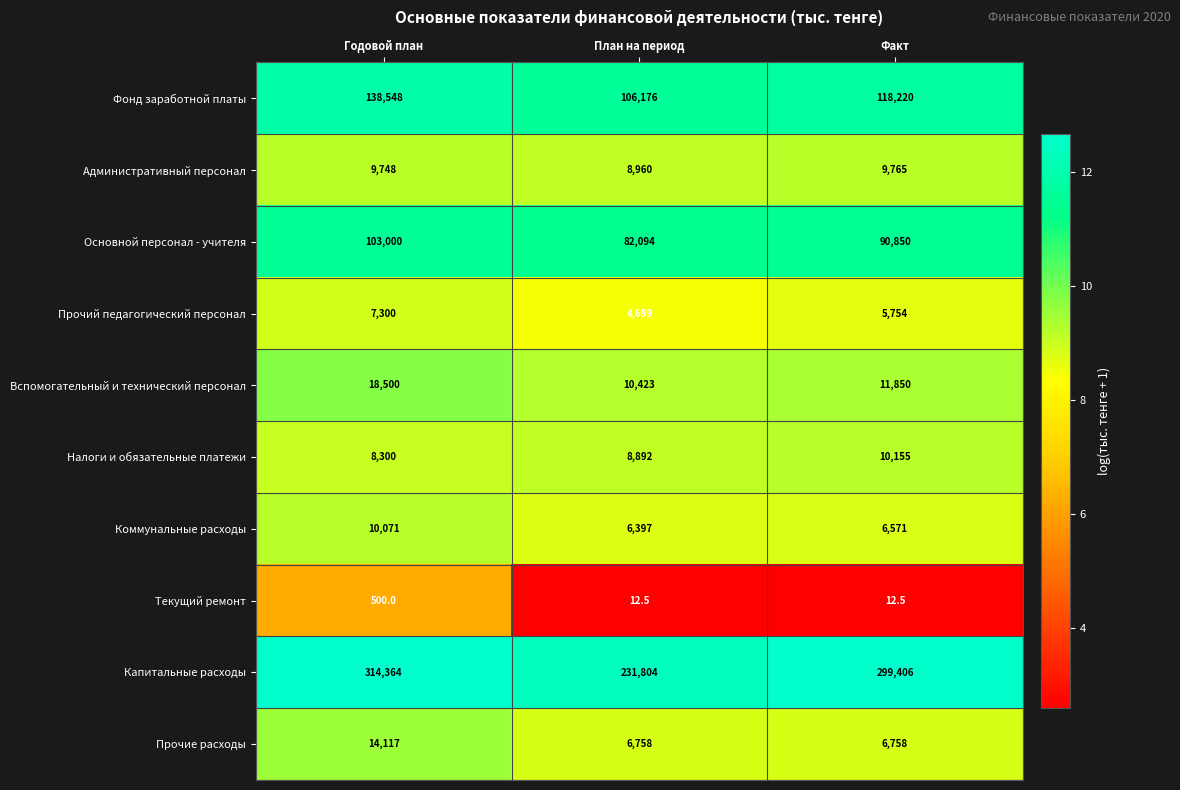

What is the total value across all series at Годовой план?

624448.0